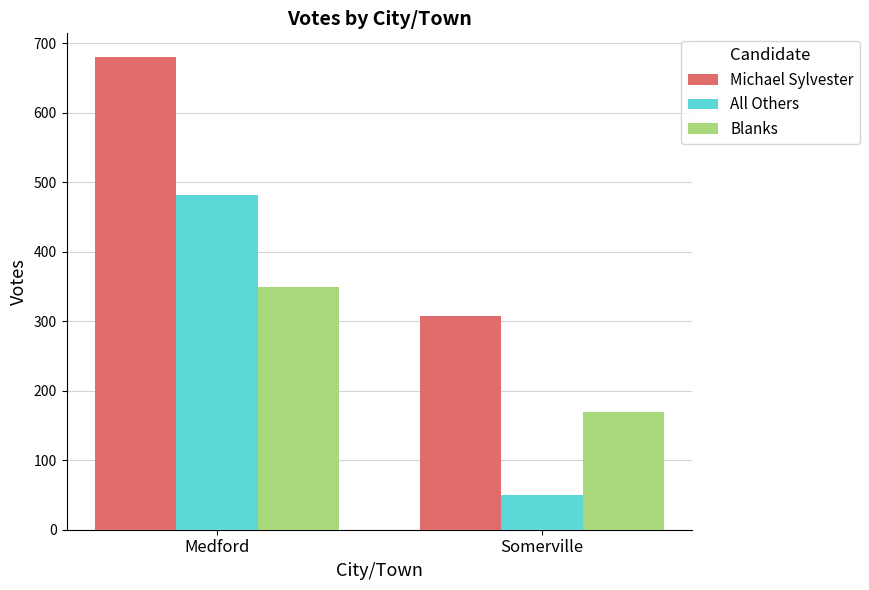

The value of Blanks at Medford is 349. True or false?

True